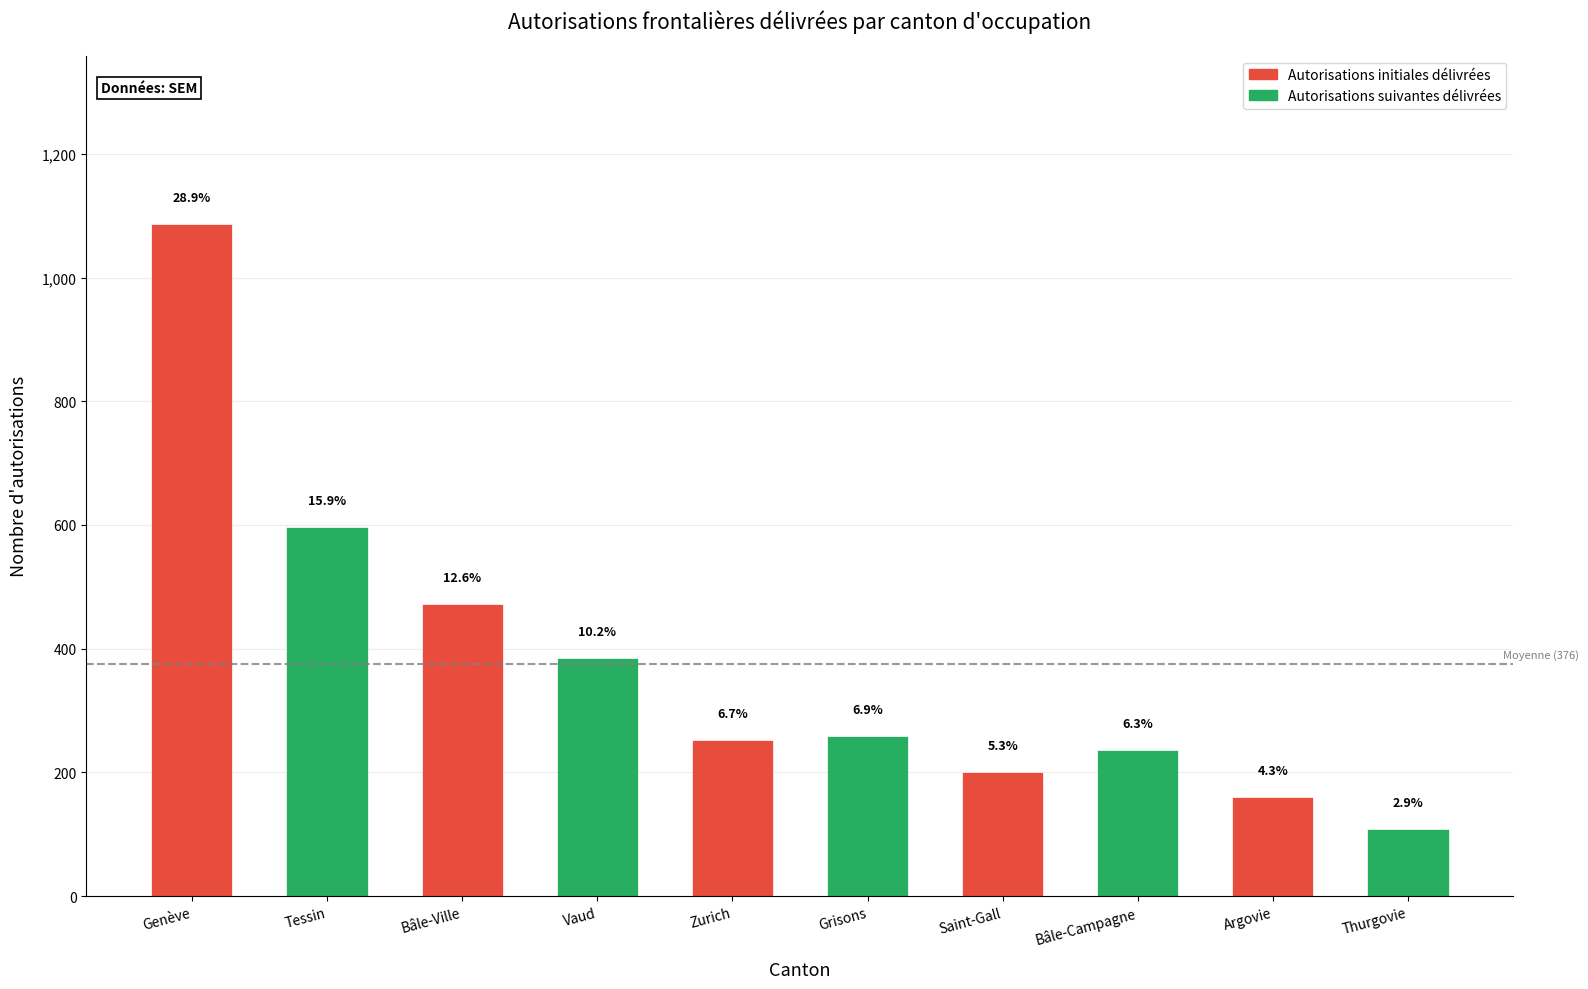

What is the label of the 8th bar from the right?

Bâle-Ville